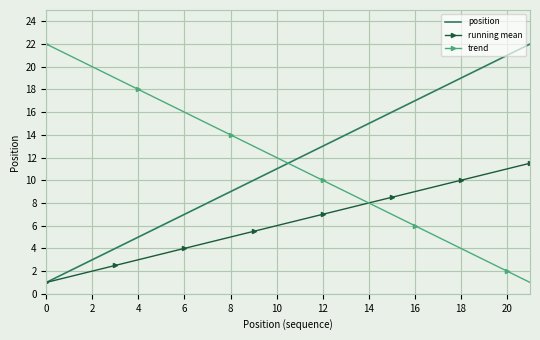

How many intersections are there between trend and position?

1